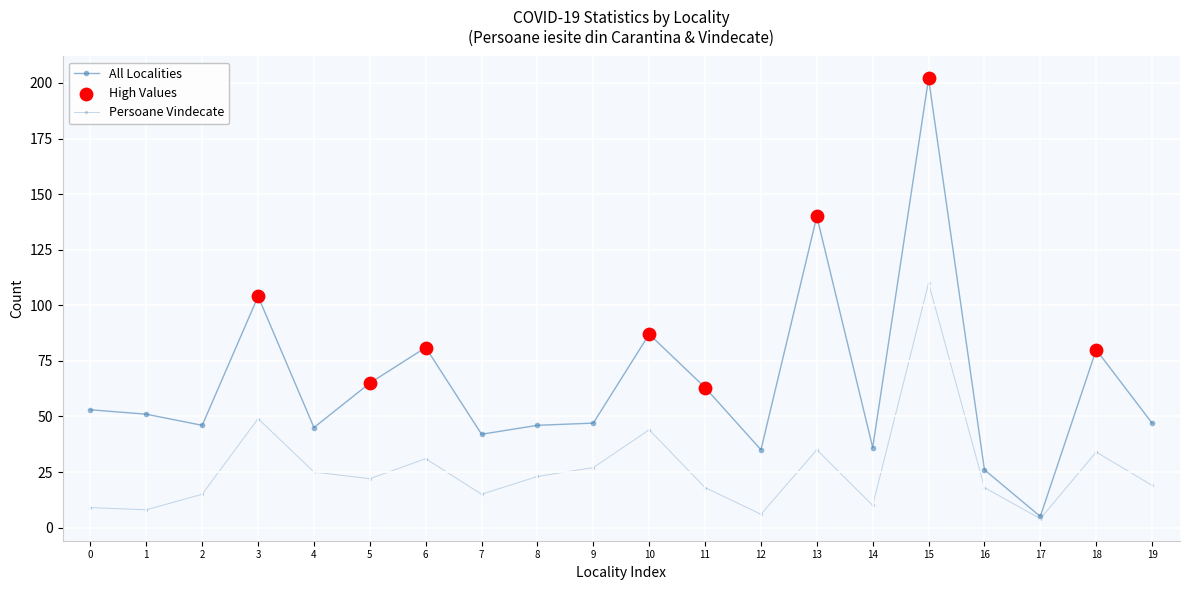

How many series are shown in this chart?

2